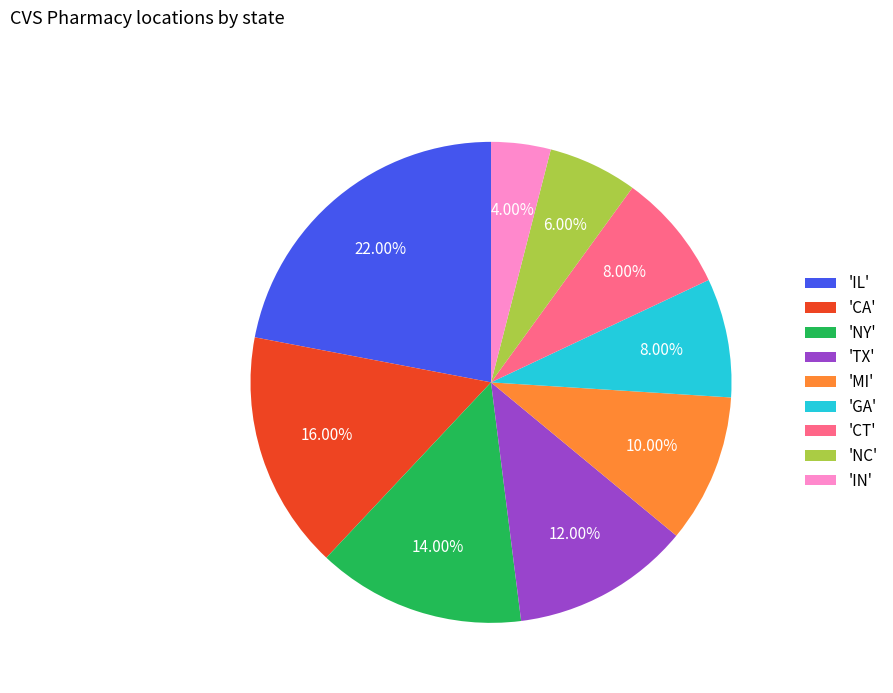

Between 'TX' and 'MI', which is larger?

'TX'